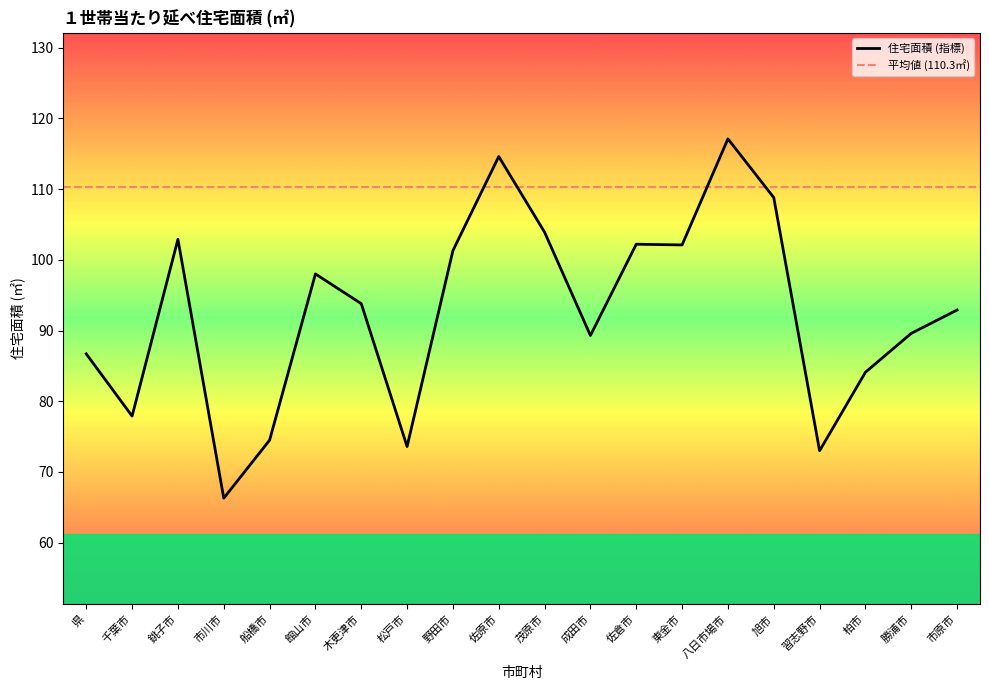

Does the chart have visible grid lines?

No